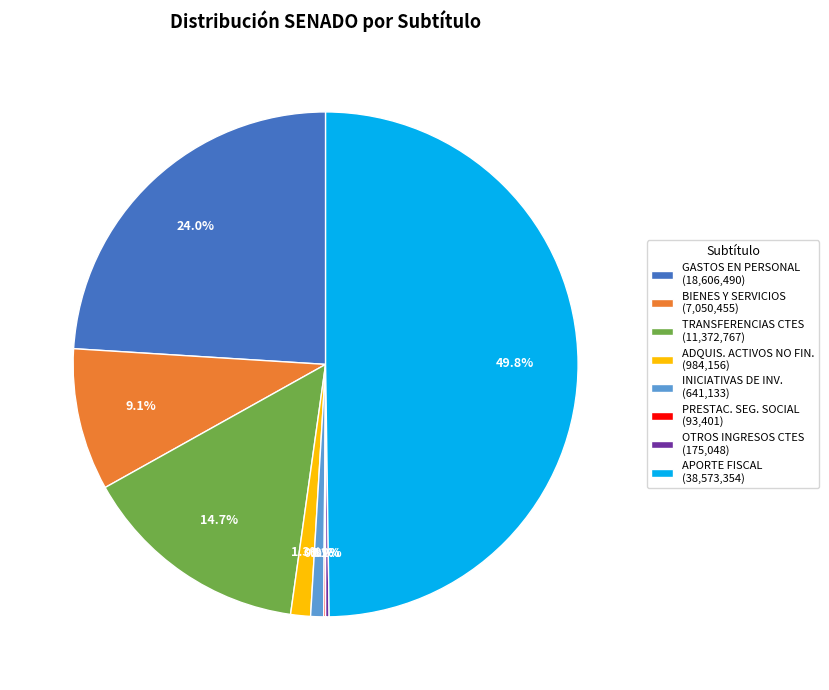

Which slice is the largest?

APORTE FISCAL (38,573,354)